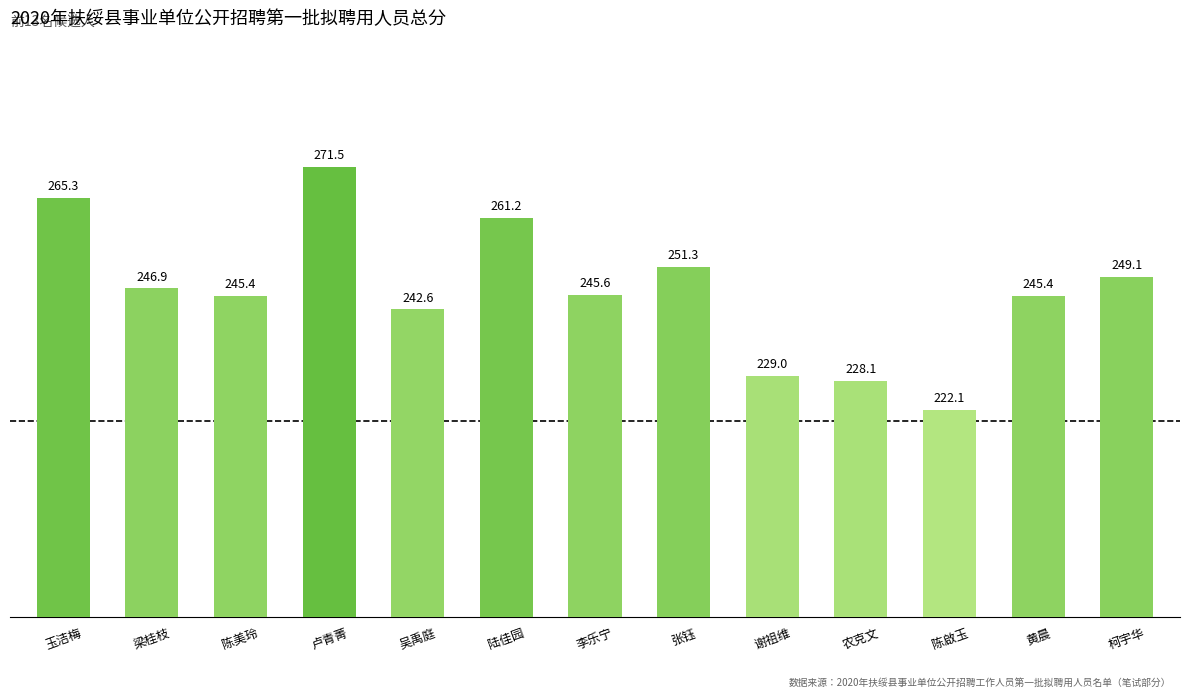

Read the value at 陈啟玉.

222.1